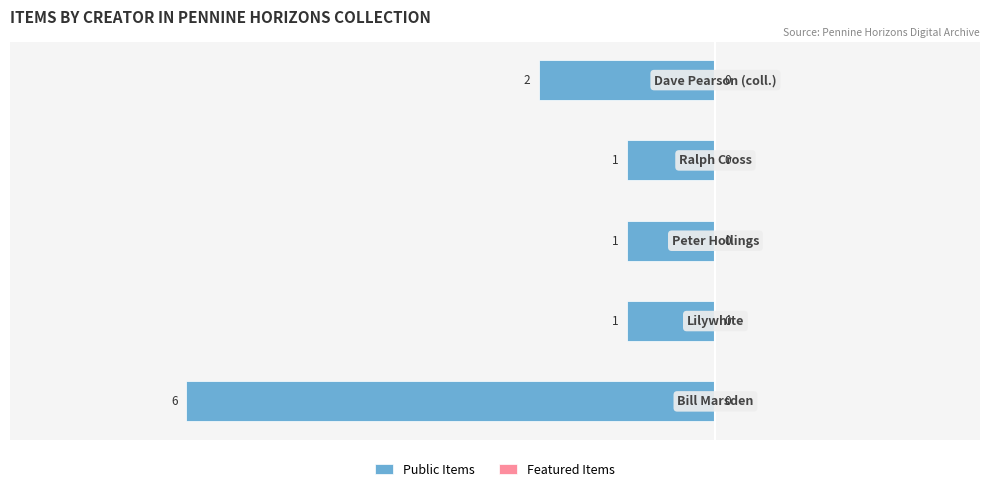

How many bars are there in total?

5